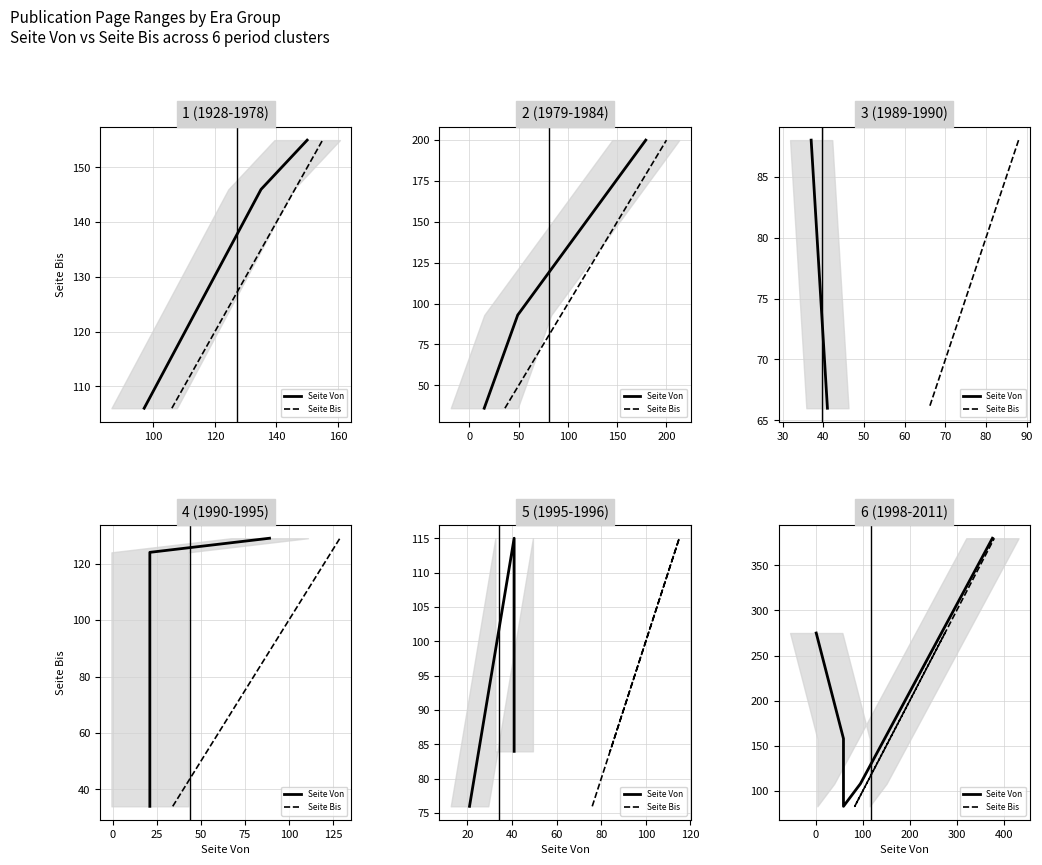

How many categories are shown in the chart?

5